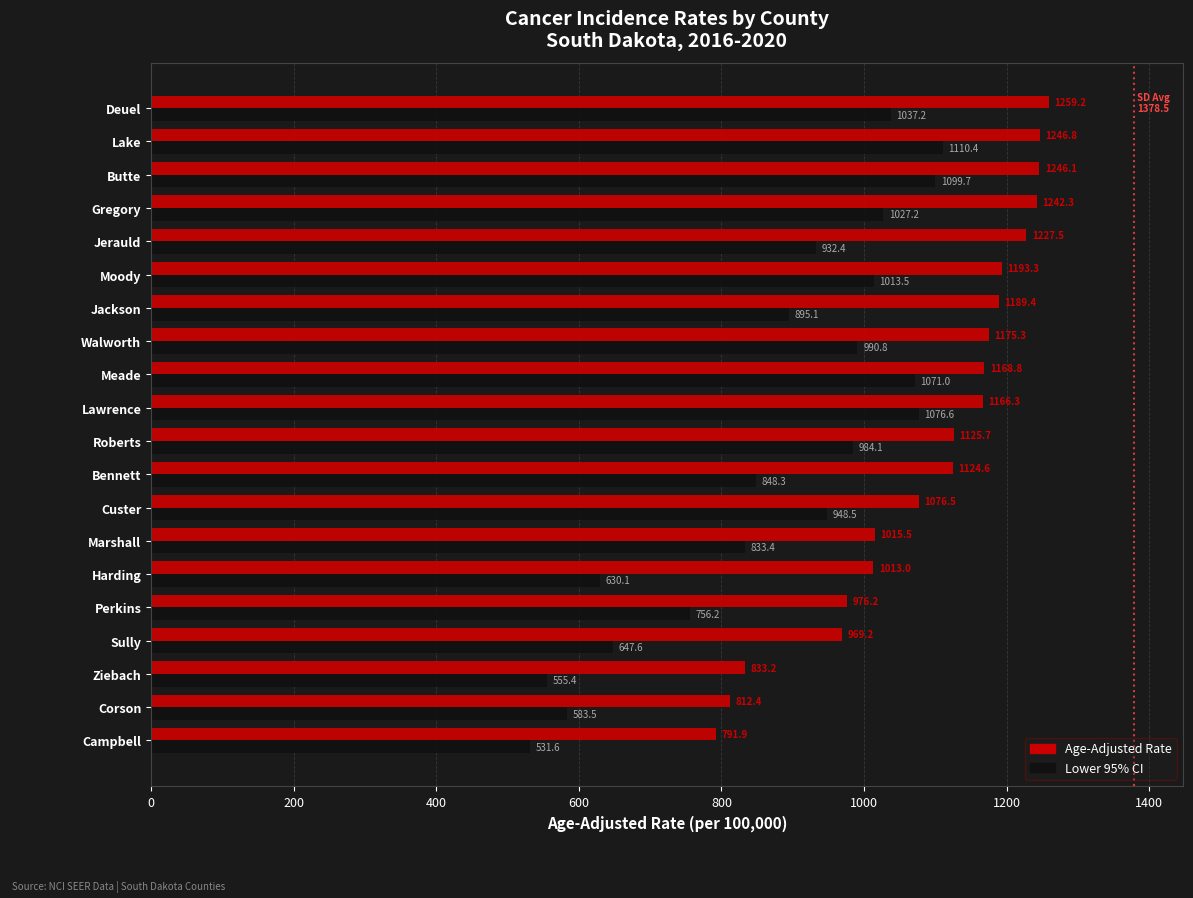

Which series has the widest spread of values?

Lower 95% CI